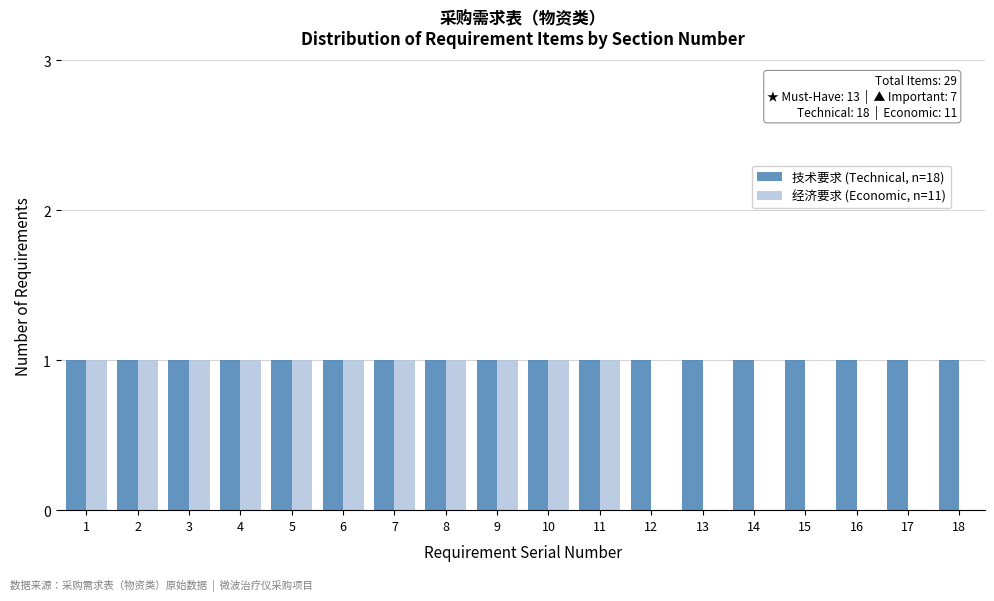

True or false: 技术要求 (Technical, n=18) has a value of 2 at 17.

False